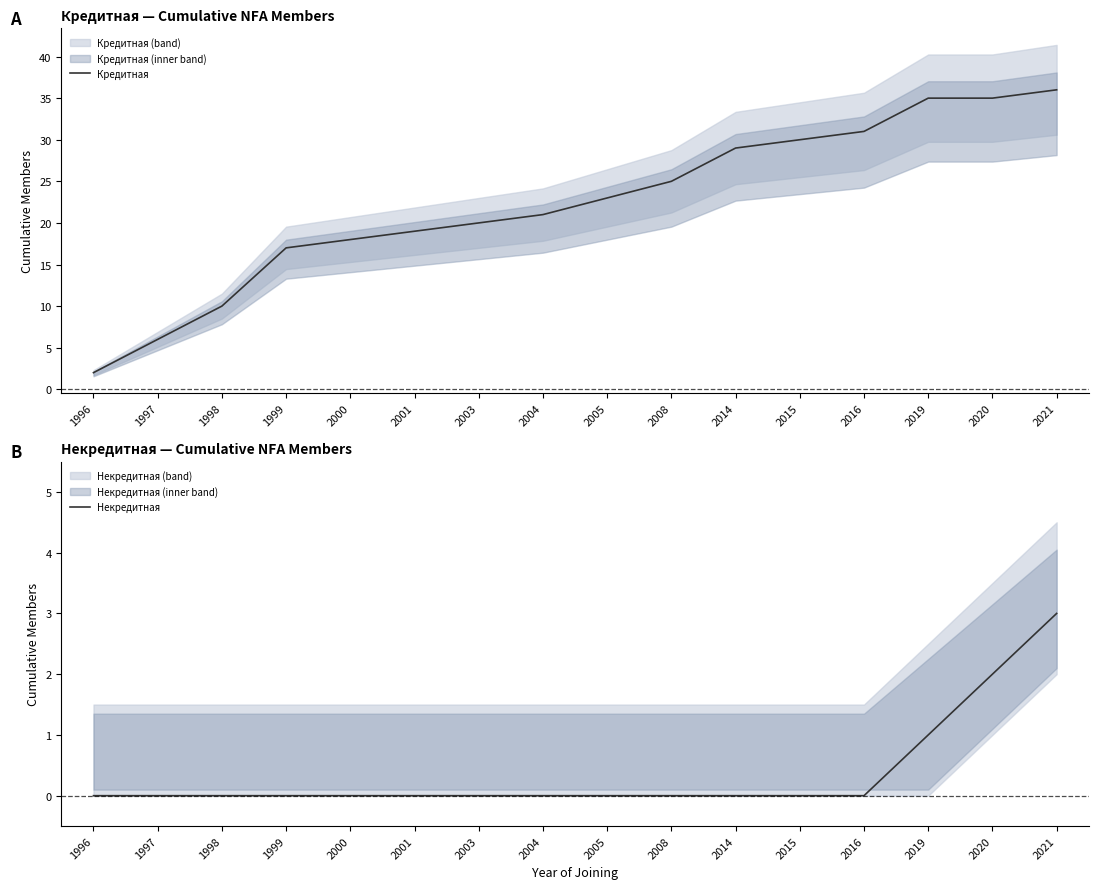

At which category is the sum across all series the highest?

2021